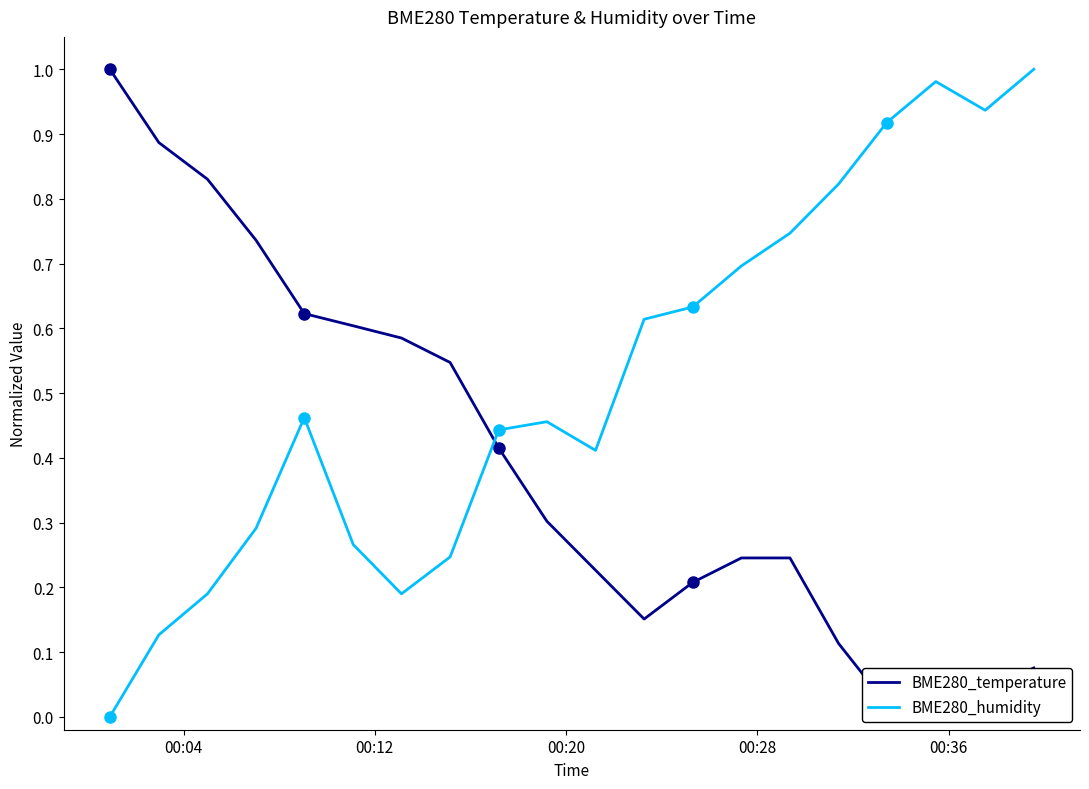

Which series has the largest total across all categories?

BME280_humidity